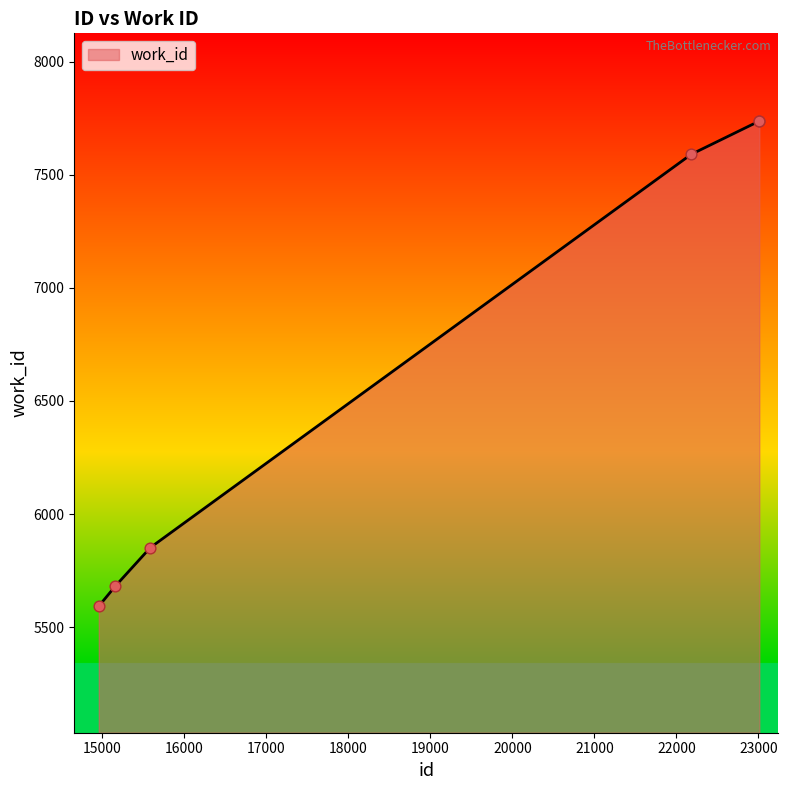

True or false: the data has more than 1 interior local peaks.

False